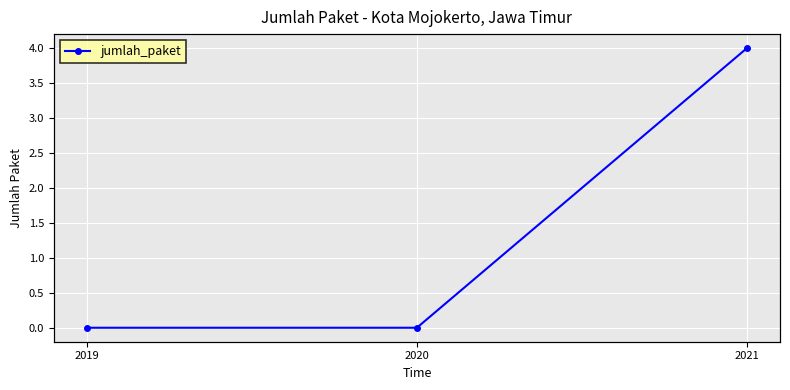

What is the difference between the maximum and minimum values?

4